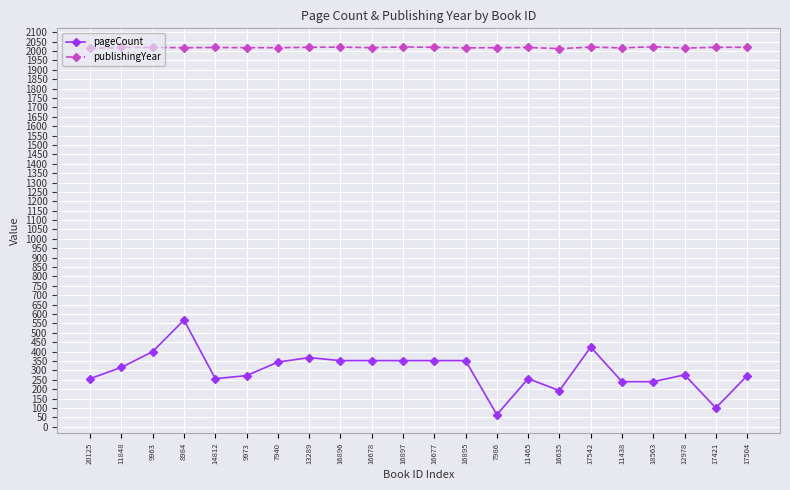

At which category does pageCount reach its first local peak?

8984